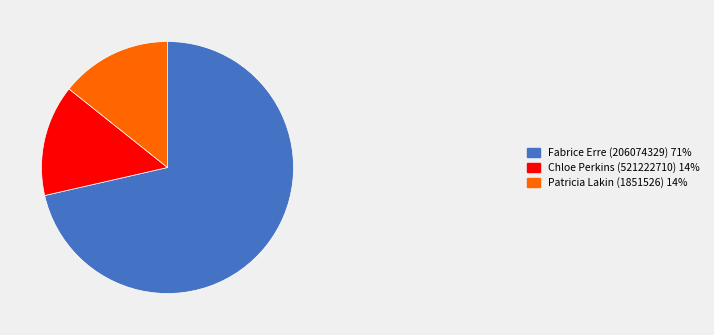

Does any single category account for the majority?

Yes